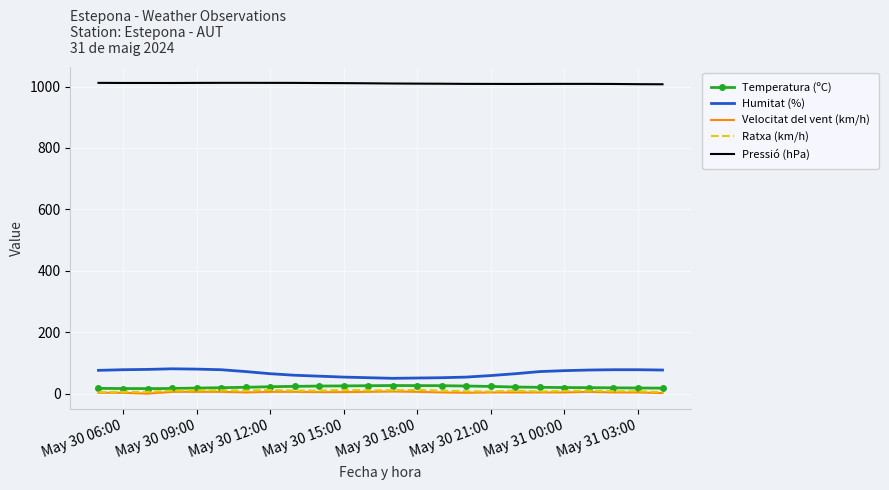

True or false: Ratxa (km/h) and Humitat (%) cross at least once.

False